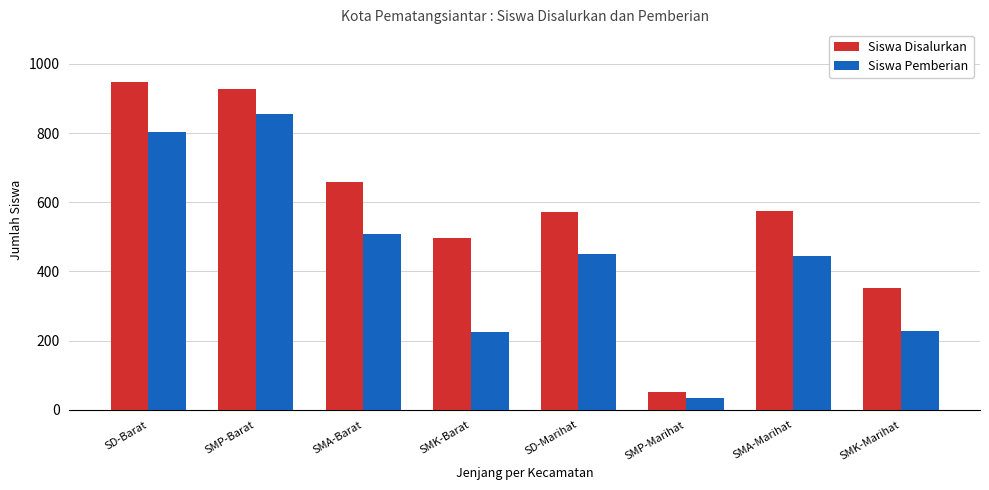

List the series in order of their overall mean, highest first.

Siswa Disalurkan, Siswa Pemberian